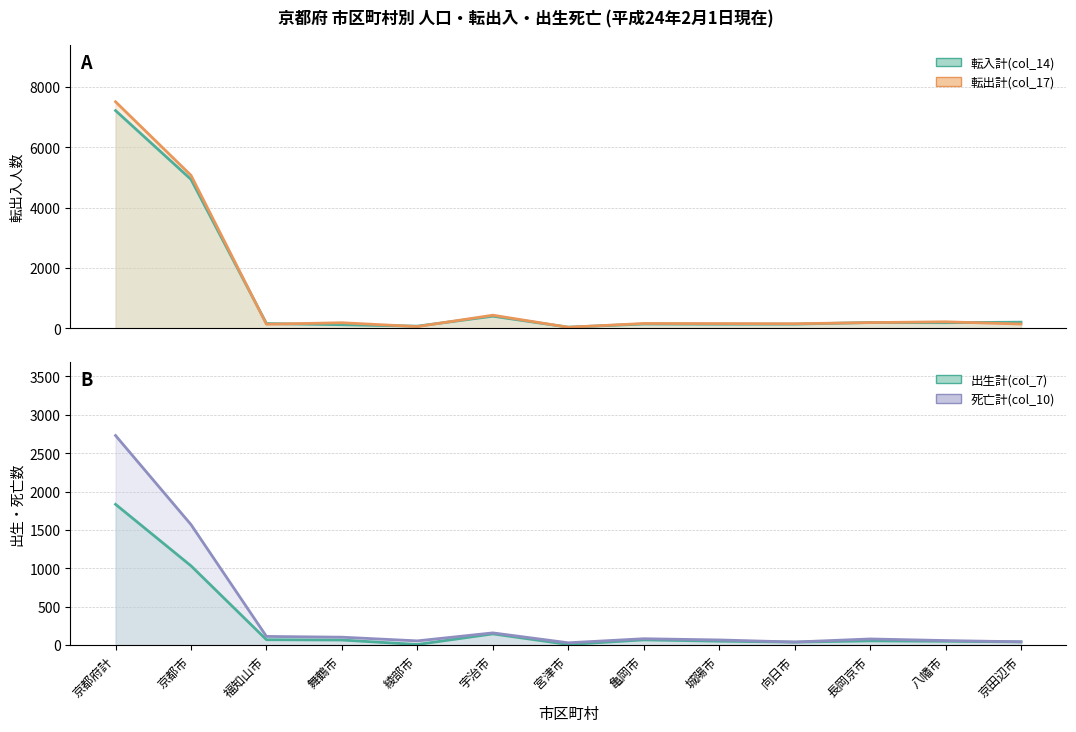

What is the value of the 出生計(col_7) point at the 7th from the left?

9